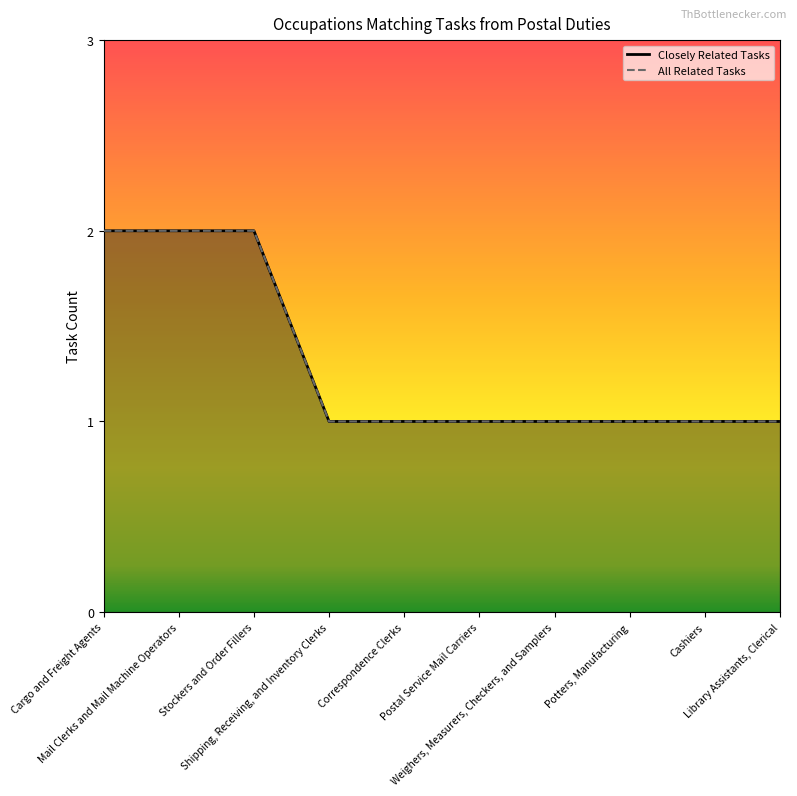

What is the difference between the All Related Tasks values at Stockers and Order Fillers and Postal Service Mail Carriers?

1